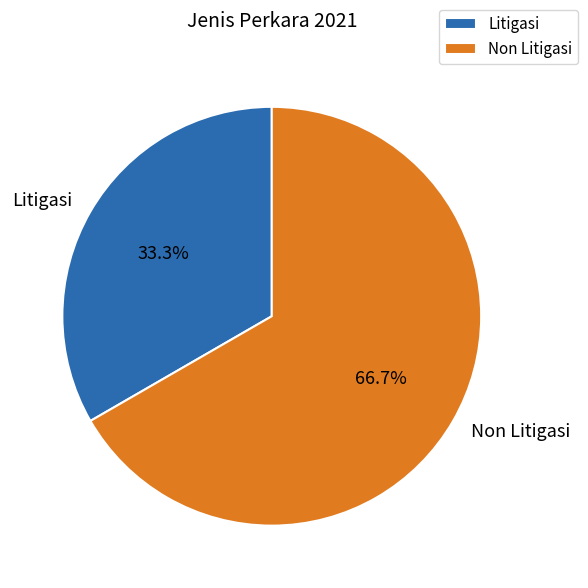

How many segments does this pie chart have?

2